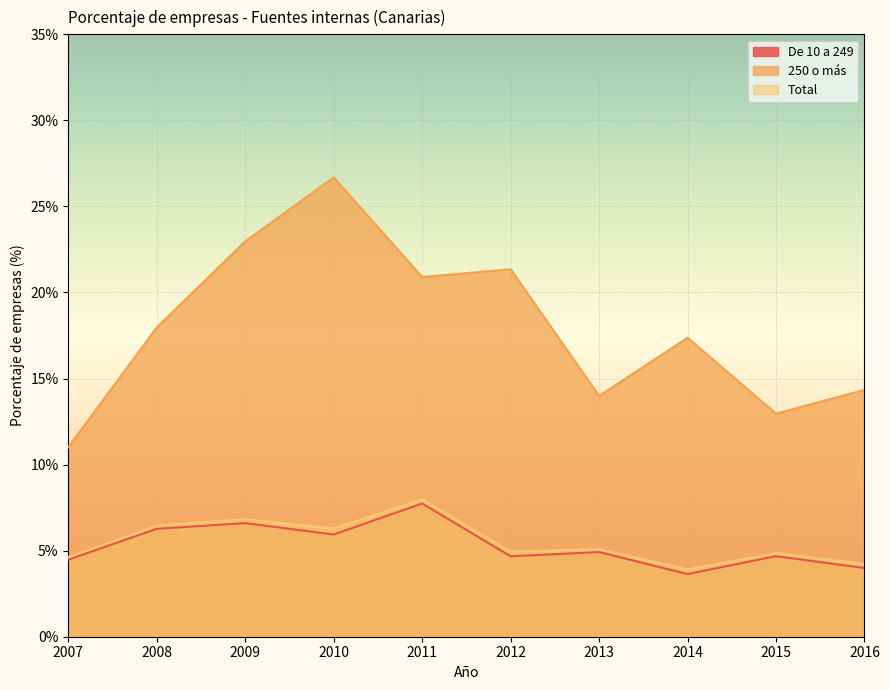

What is the greatest value displayed?

26.7